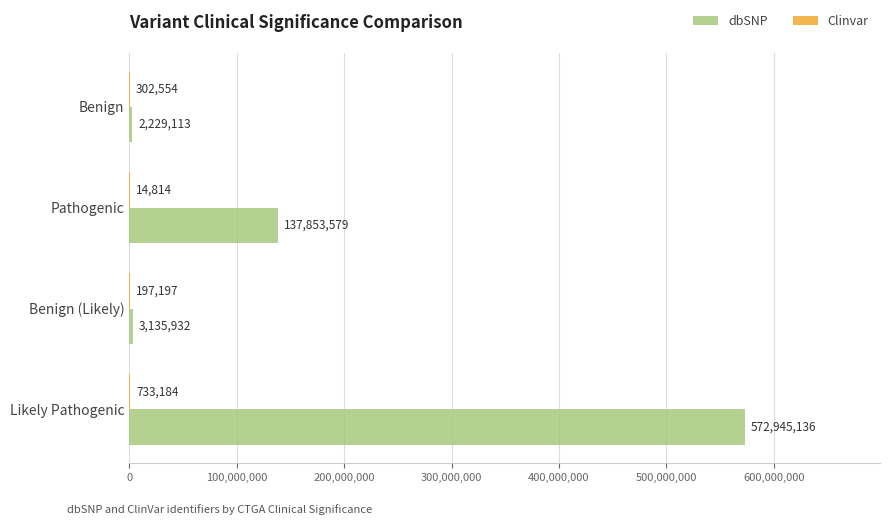

Where is dbSNP nearest to the value 287587124?

Pathogenic